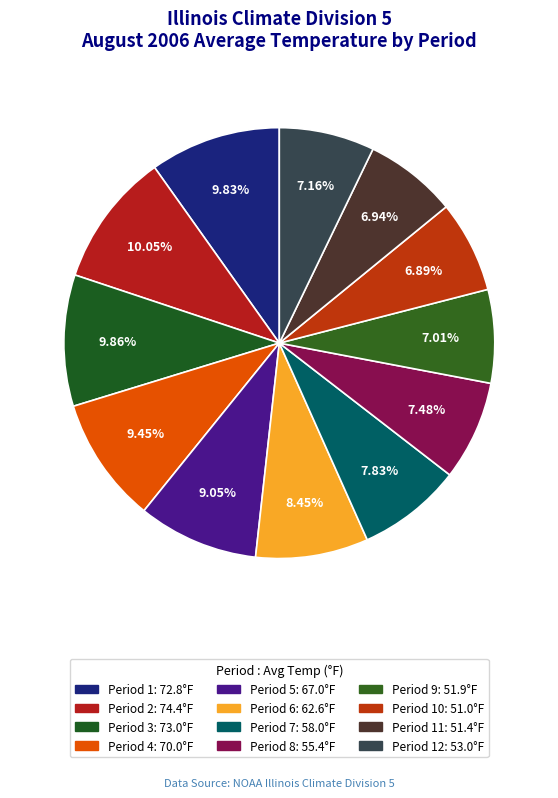

Count the number of slices in the pie.

12